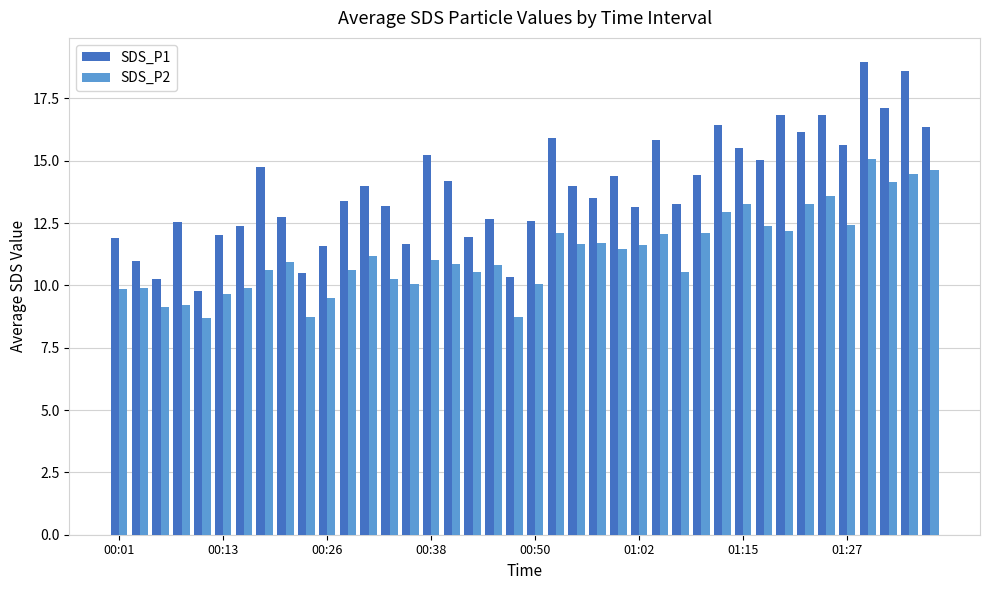

List the series in order of their overall mean, lowest first.

SDS_P2, SDS_P1